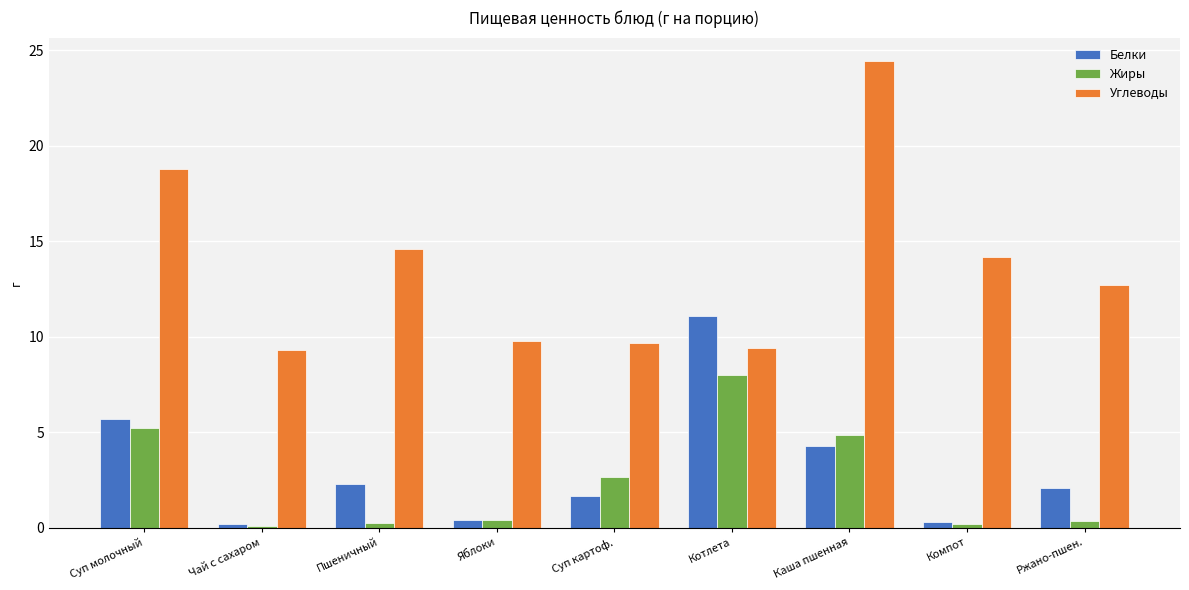

The value of Белки at Пшеничный is 0.6. True or false?

False